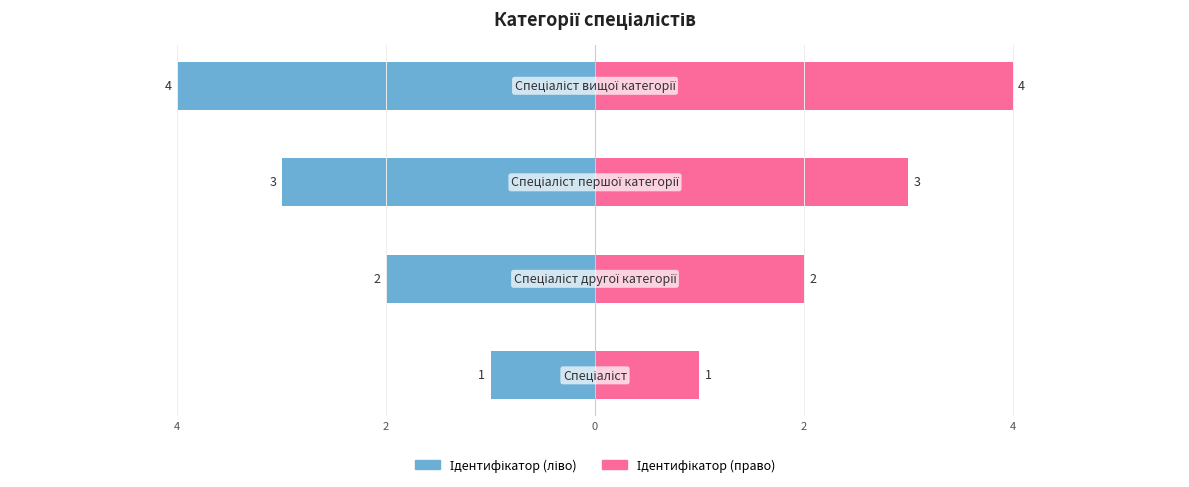

Is the value of Ідентифікатор (ліво) at 2 greater than the value of Ідентифікатор (право) at 2?

No